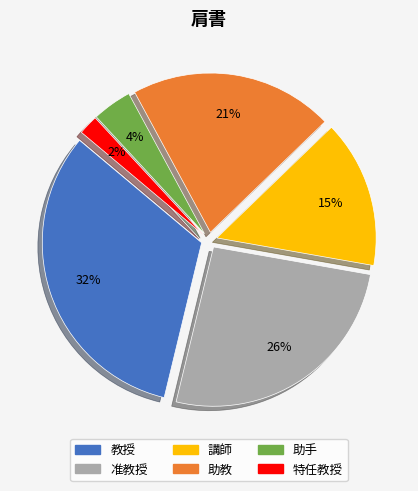

To the nearest percent, what is the average slice percentage?

17%